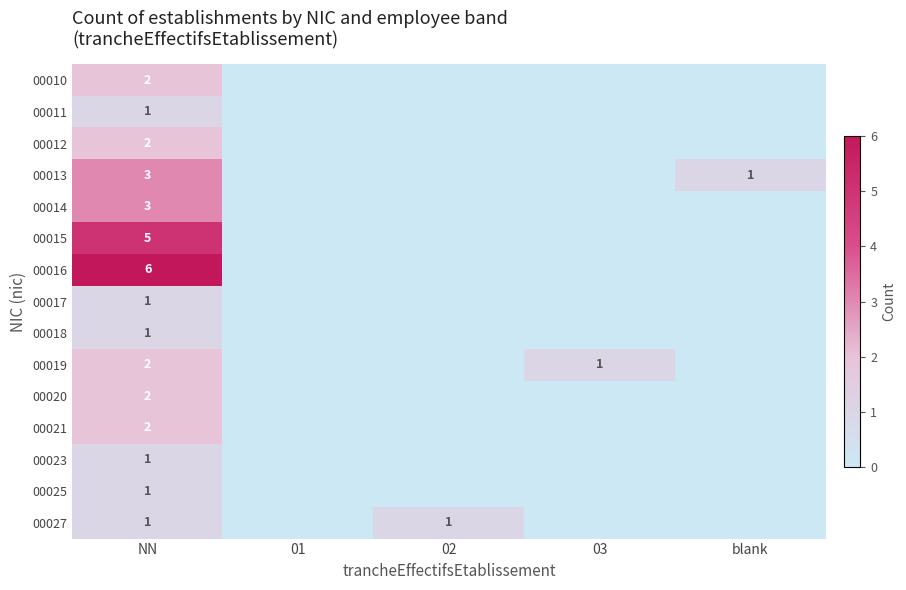

What is the spread (max minus min) of values at NN?

5